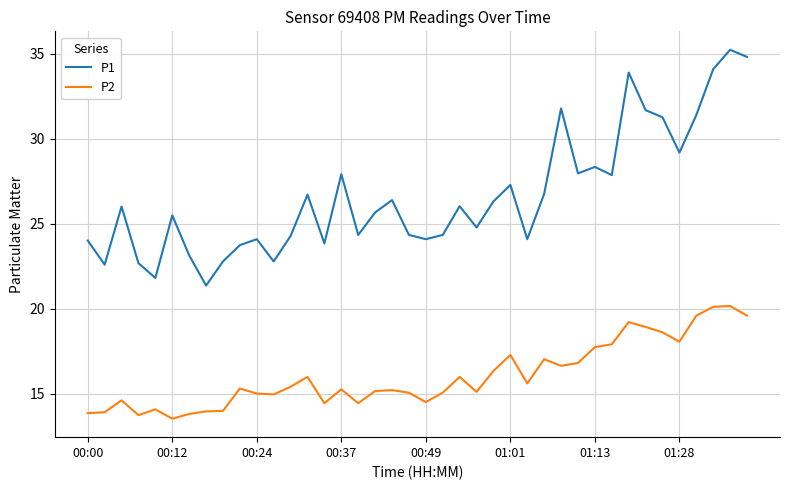

What is the difference between the maximum and minimum values in the P2 series?

6.6